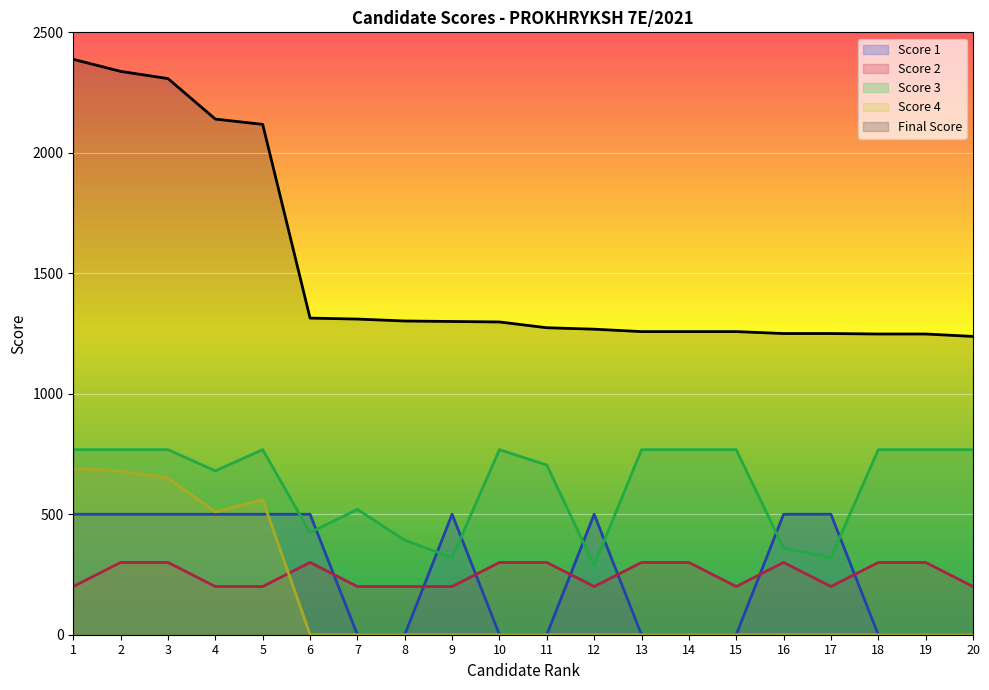

Reading right to left, list all the values displayed in this chart.

Score 1: 20=0	19=0	18=0	17=500	16=500	15=0	14=0	13=0	12=500	11=0	10=0	9=500	8=0	7=0	6=500	5=500	4=500	3=500	2=500	1=500
Score 2: 20=200	19=300	18=300	17=200	16=300	15=200	14=300	13=300	12=200	11=300	10=300	9=200	8=200	7=200	6=300	5=200	4=200	3=300	2=300	1=200
Score 3: 20=768	19=768	18=768	17=320	16=360	15=768	14=768	13=768	12=288	11=704	10=768	9=320	8=392	7=520	6=424	5=768	4=680	3=768	2=768	1=768
Score 4: 20=0	19=0	18=0	17=0	16=0	15=0	14=0	13=0	12=0	11=0	10=0	9=0	8=0	7=0	6=0	5=560	4=510	3=650	2=680	1=690
Final Score: 20=1238	19=1248	18=1248	17=1250	16=1250	15=1258	14=1258	13=1258	12=1268	11=1274	10=1298	9=1300	8=1302	7=1310	6=1314	5=2118	4=2140	3=2308	2=2338	1=2388